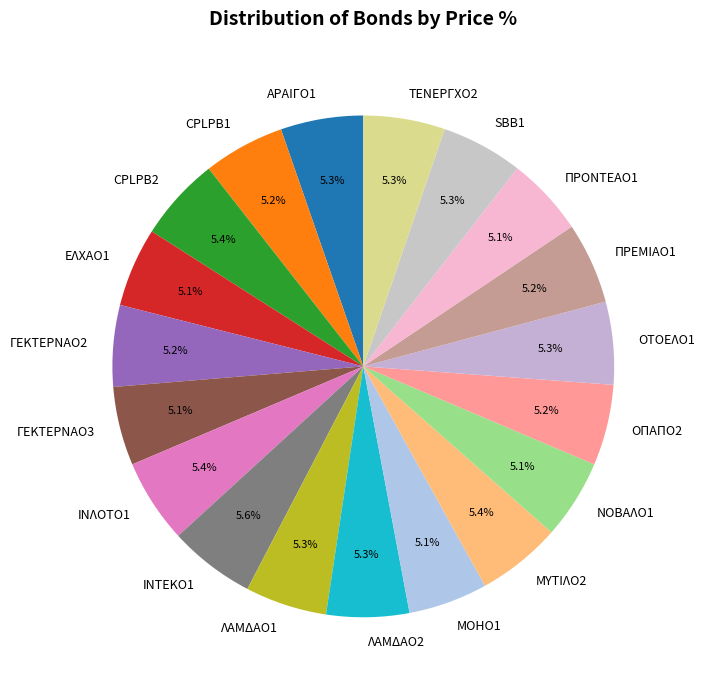

What is the ratio of the value at ΠΡΟΝΤΕΑΟ1 to the value at ΓΕΚΤΕΡΝΑΟ3?

1.0